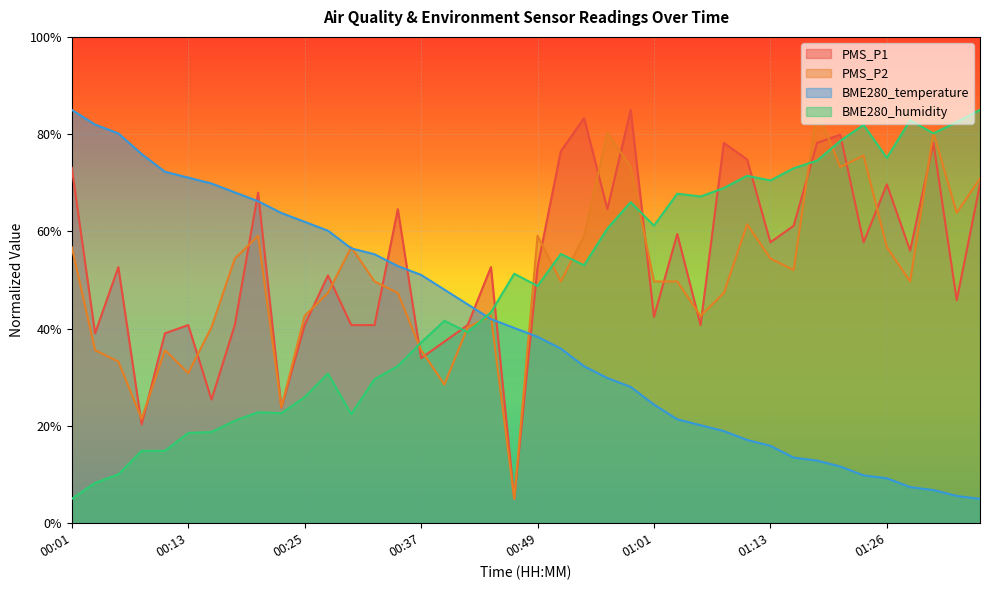

At which category is the sum across all series the highest?

00:59